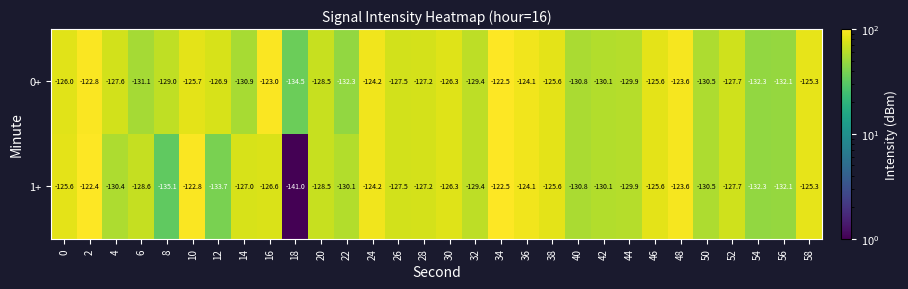

True or false: 1+ has a value of -206.2 at 6.

False